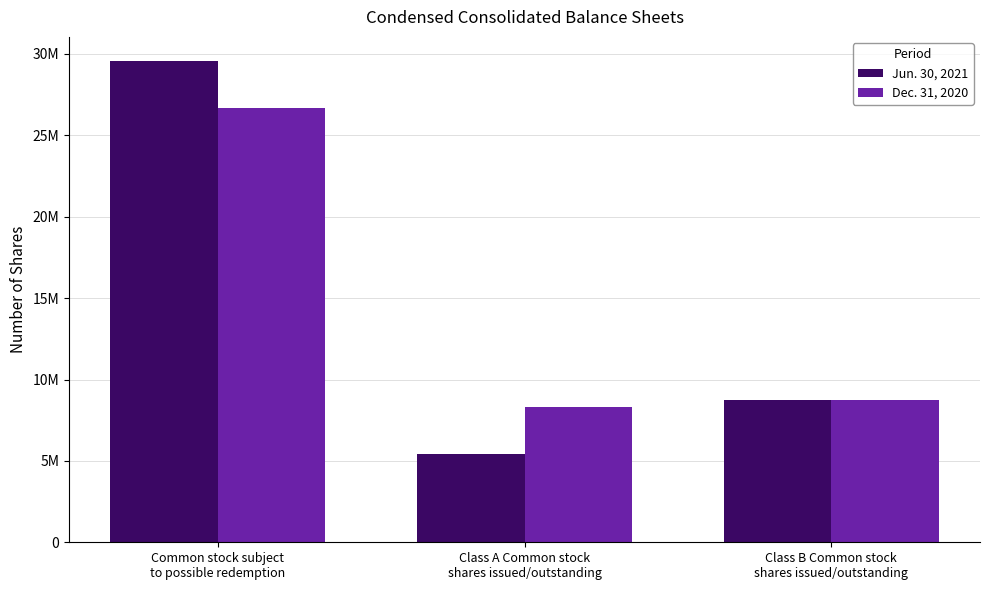

Reading left to right, extract all data points from this chart.

Jun. 30, 2021: 29570420	5429580	8750000
Dec. 31, 2020: 26675623	8324377	8750000